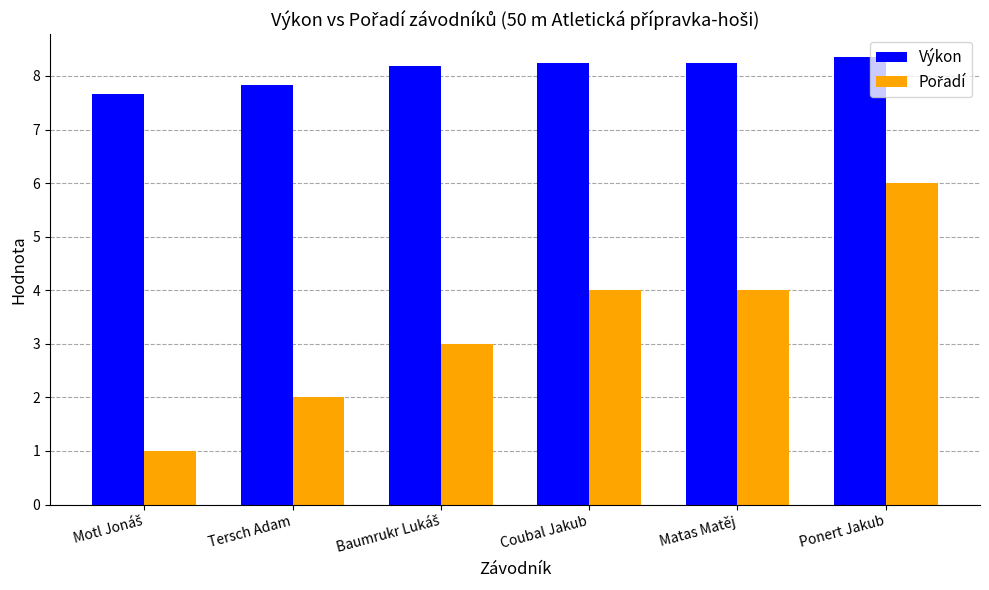

Does the chart contain stacked bars?

No